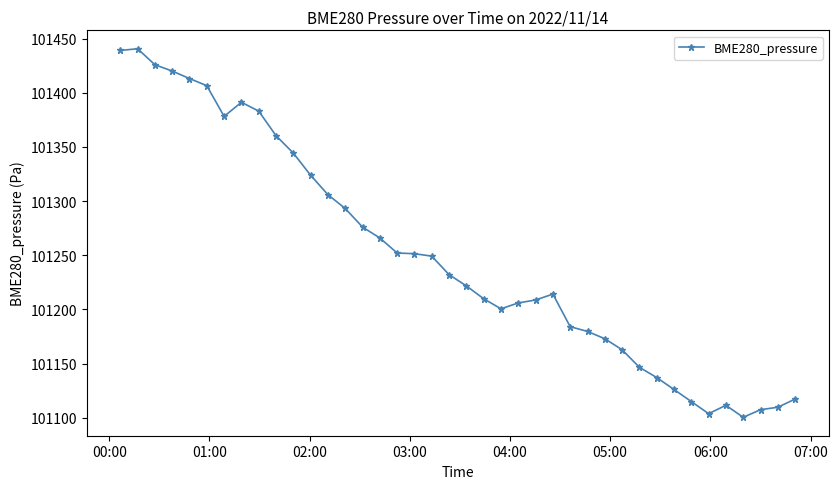

Does the chart display data point markers on the line(s)?

Yes